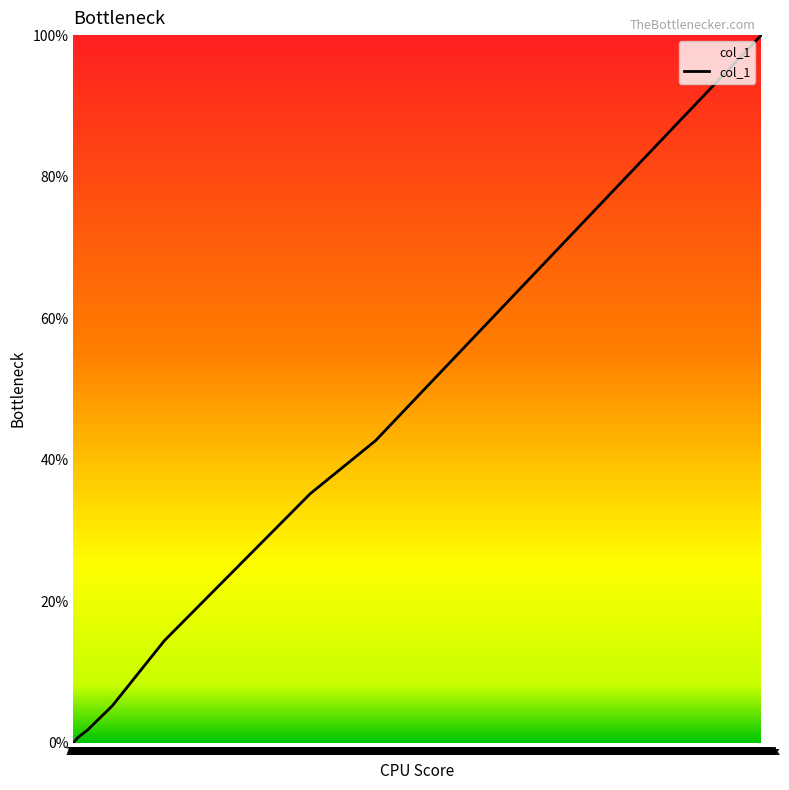

How many values are below 5?

4